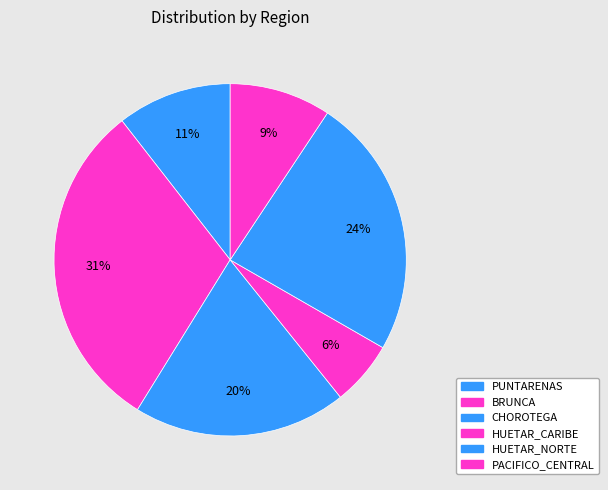

How many segments does this pie chart have?

6